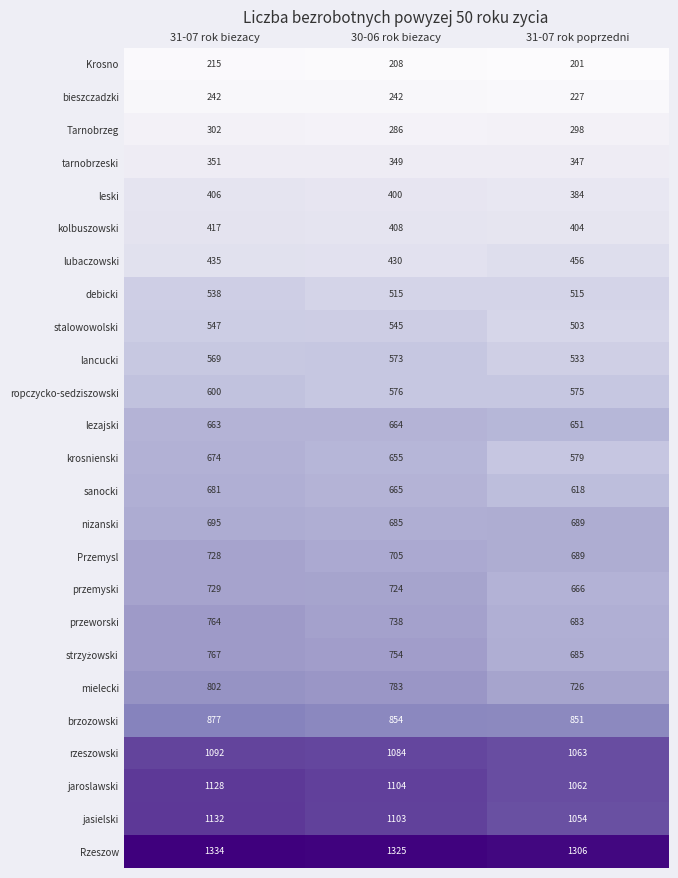

What is the highest value of the krosnienski series?

674